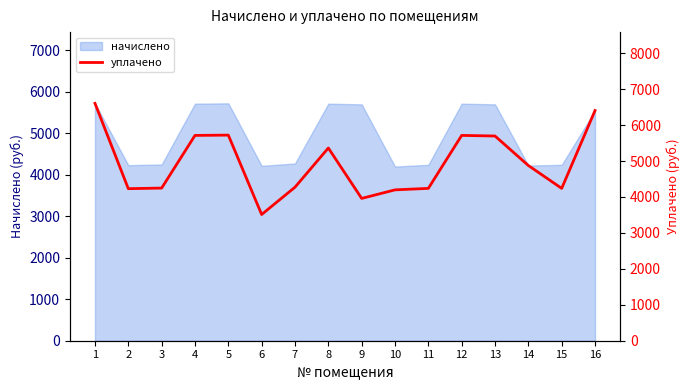

Does the chart have visible grid lines?

No